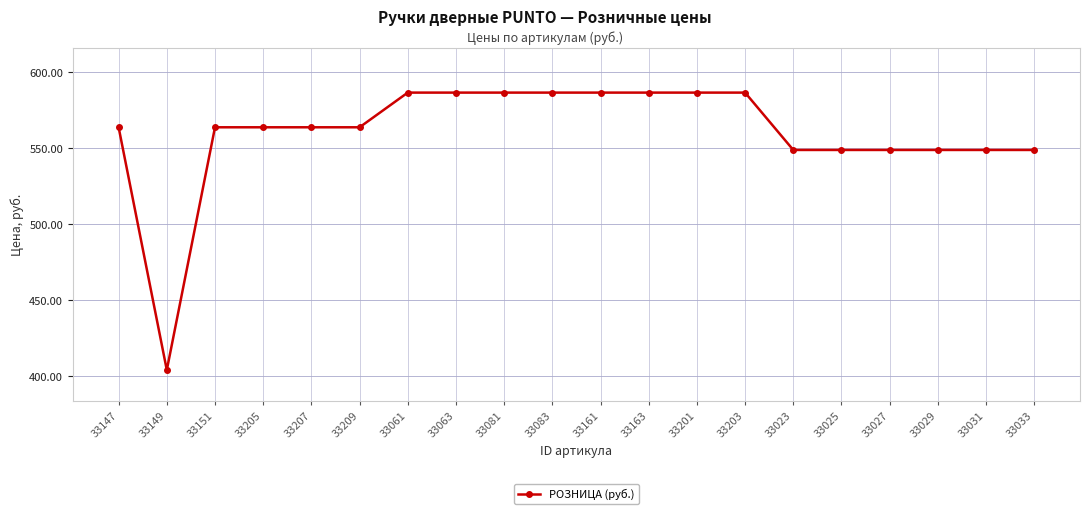

What is the average value?

560.0